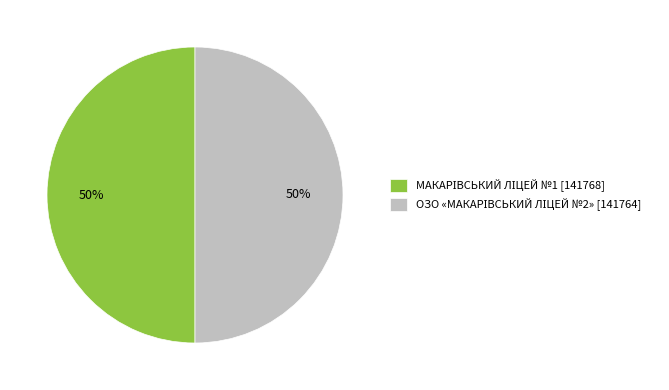

To the nearest percent, what is the average slice percentage?

50%